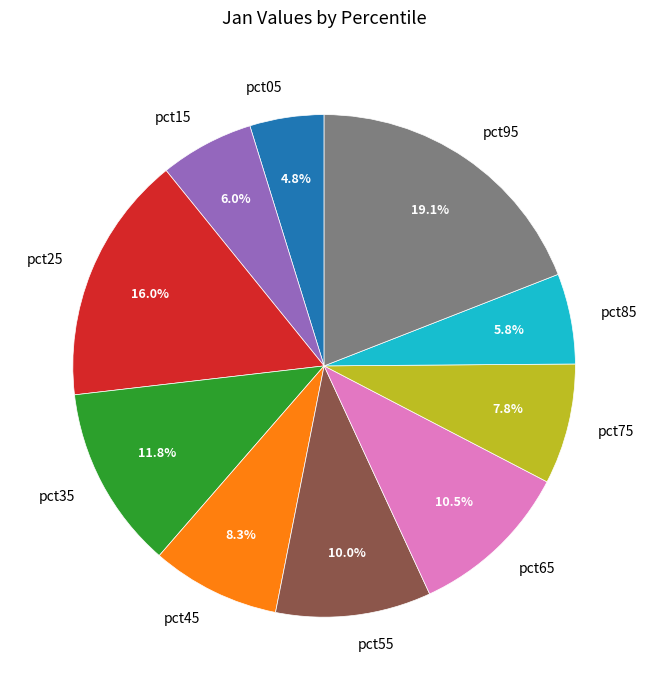

How much of the chart is everything except pct45?

91.7%